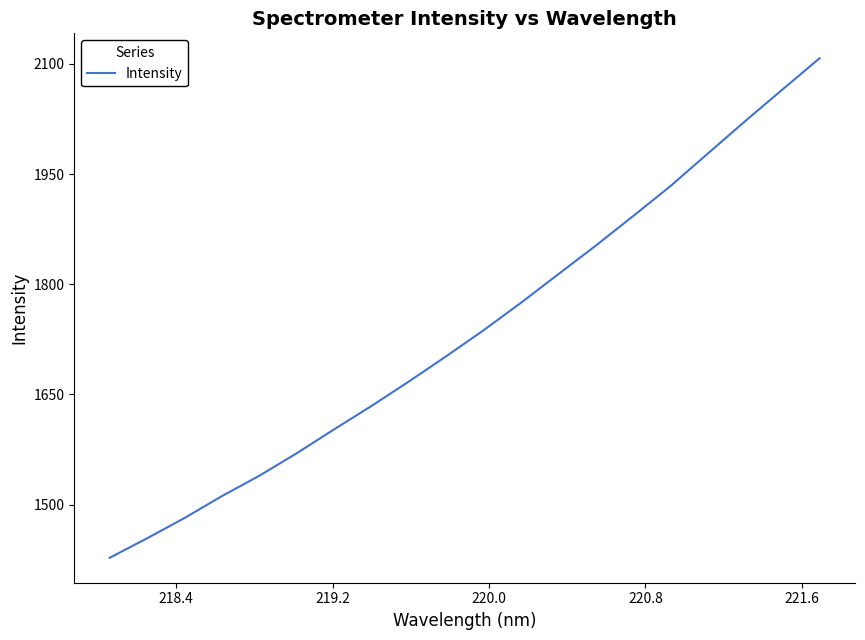

How many lines are shown in the chart?

1